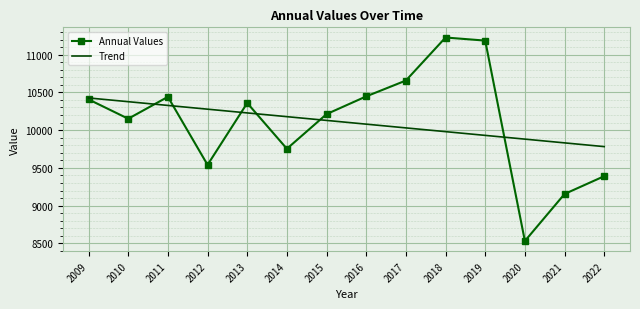

List the series in order of their peak value, lowest first.

Trend, Annual Values